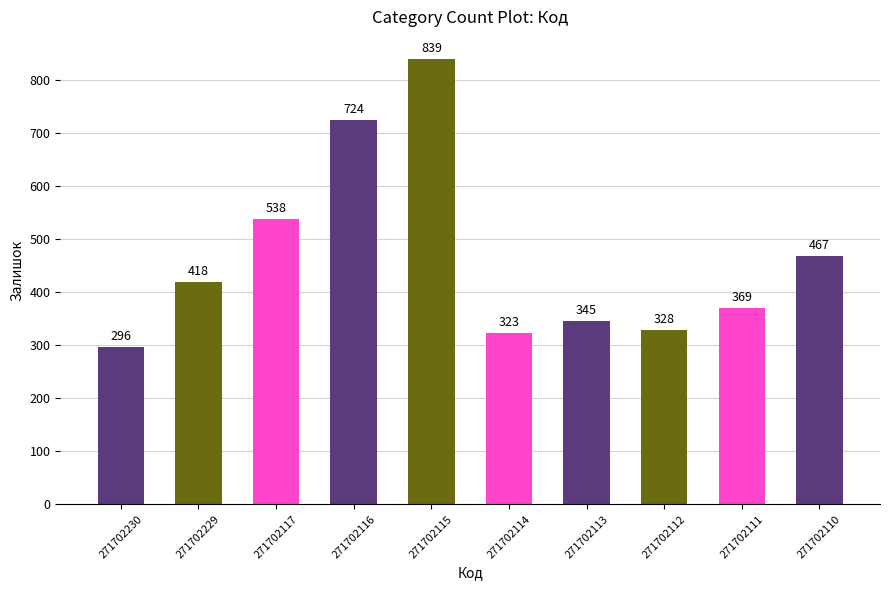

What is the smallest value displayed?

296